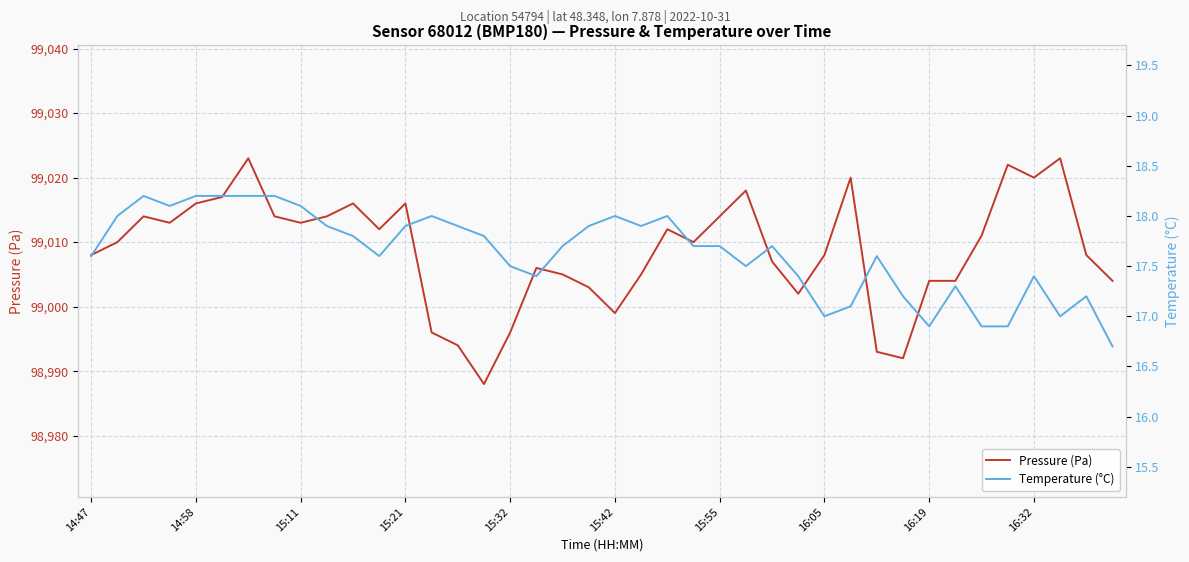

What is the lowest value of the Pressure (Pa) series?

98988